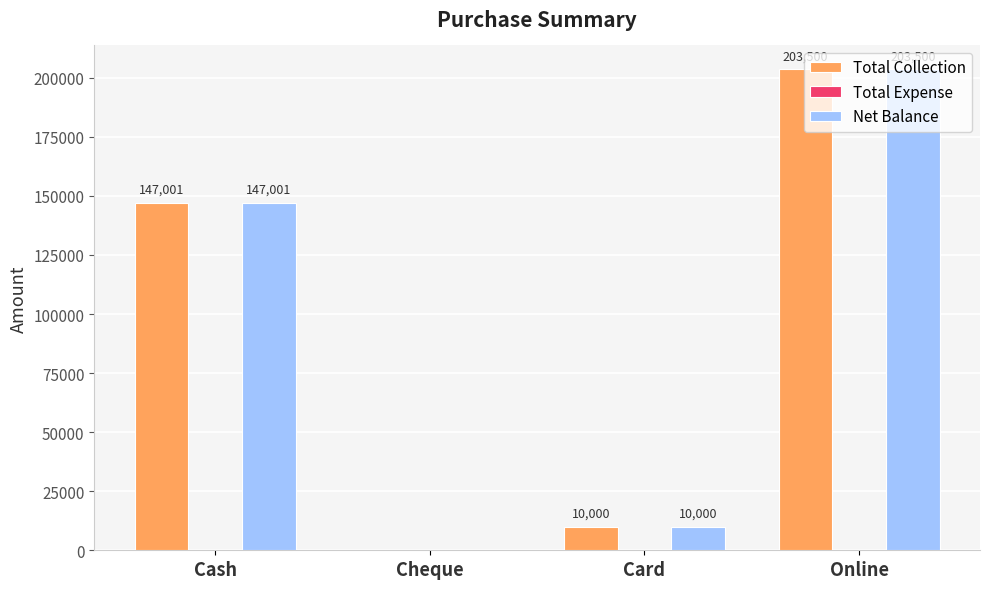

What is the total value across all series at Online?

407000